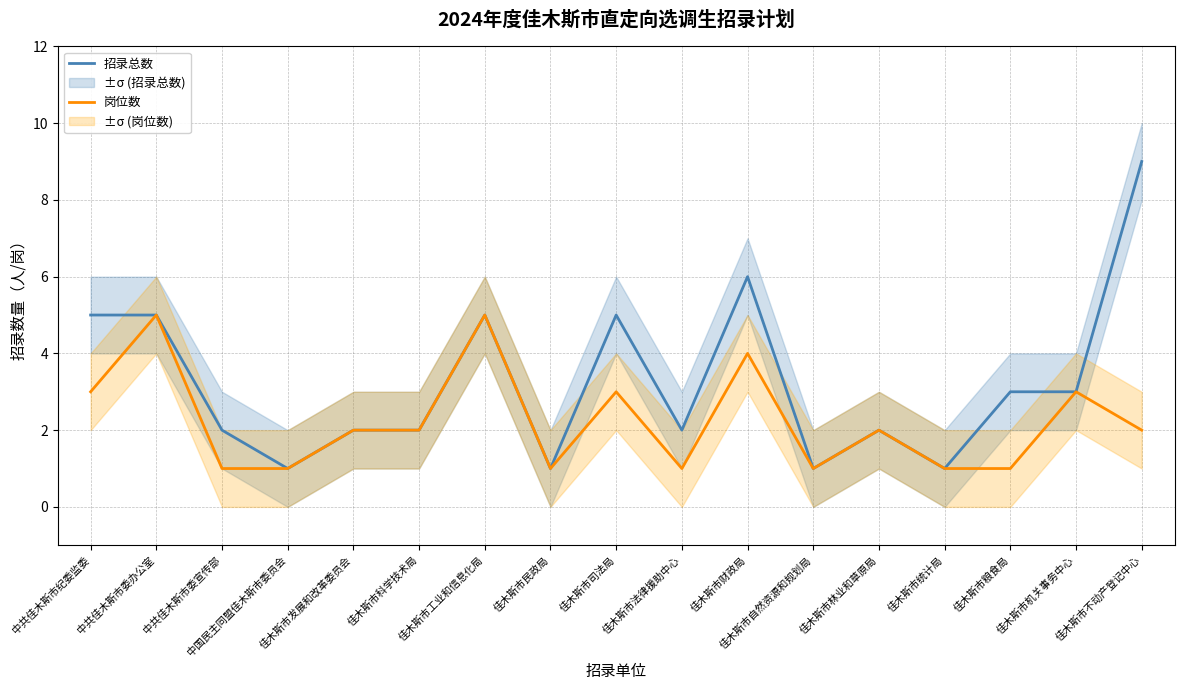

At 佳木斯市自然资源和规划局, list the series in order from smallest to largest.

招录总数, 岗位数